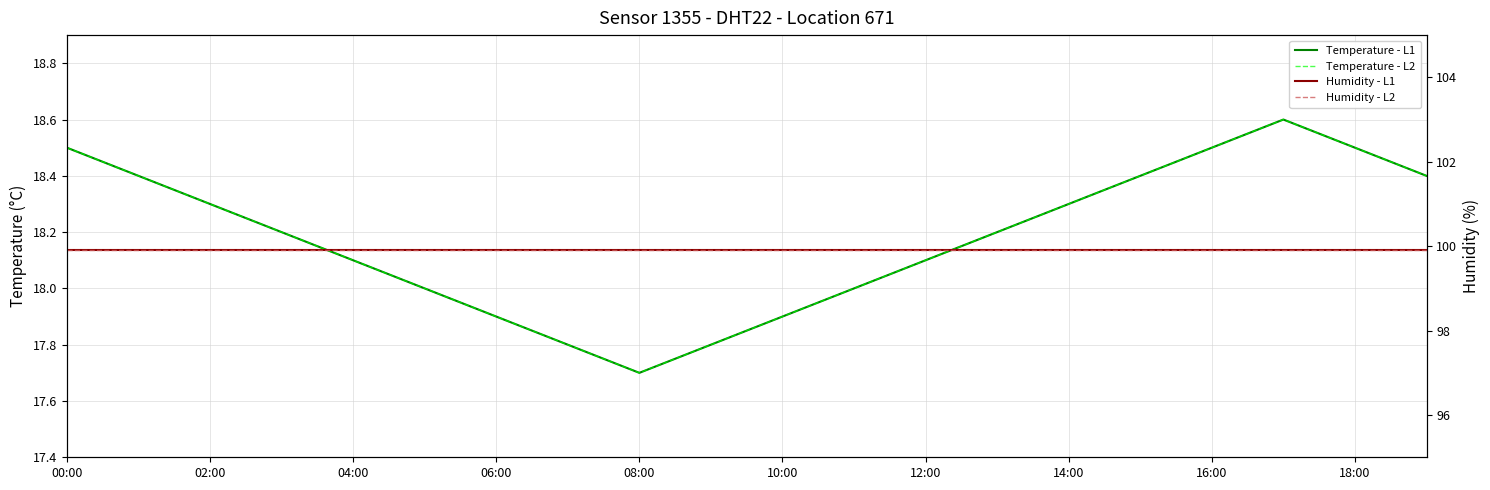

Is the value of Temperature - L2 at 17 greater than the value of Humidity - L2 at 18:00?

No